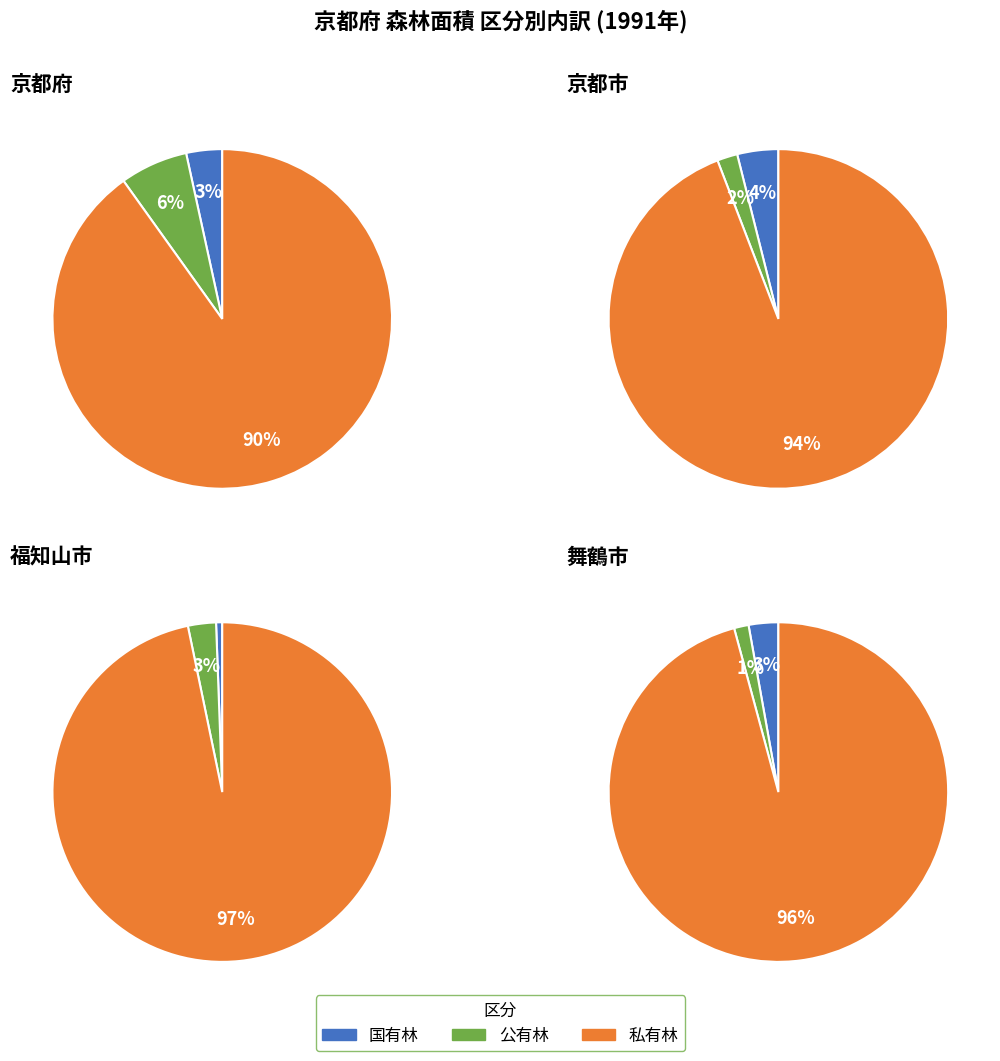

What percentage is NOT represented by 京都市?

88.8%